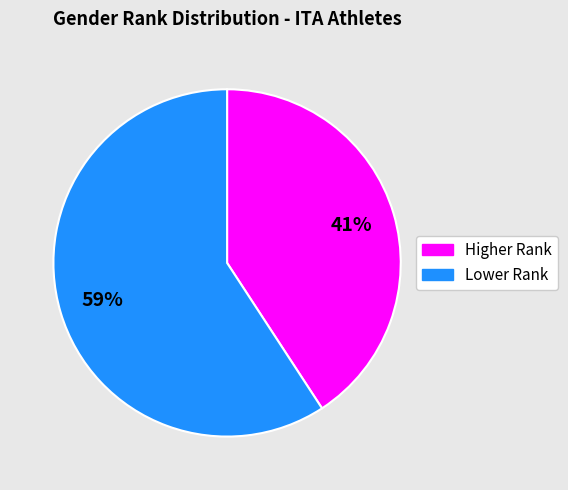

Is there any slice that represents more than half of the pie?

Yes